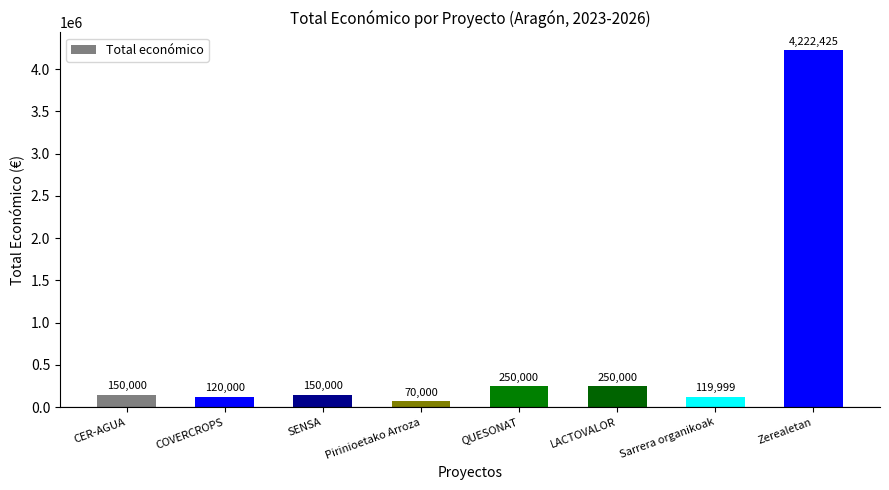

Reading right to left, list all the values displayed in this chart.

4222425	119999	250000	250000	70000	150000	120000	150000